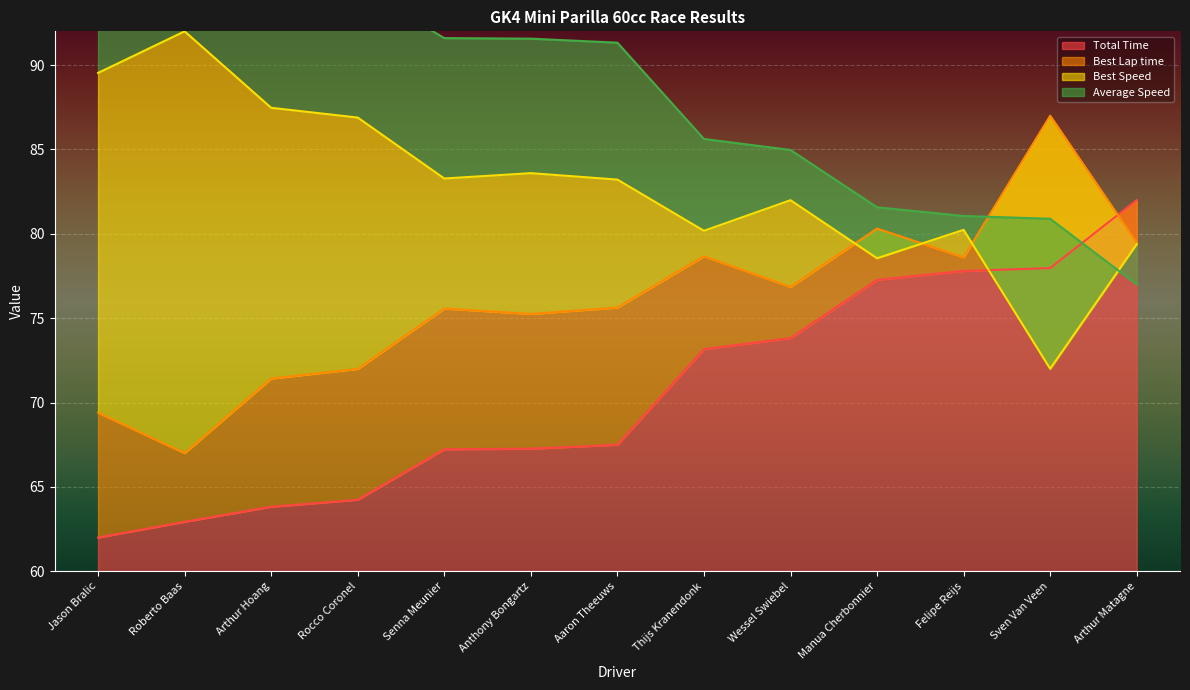

Is it true that Total Time equals 67.2 at Senna Meunier?

True